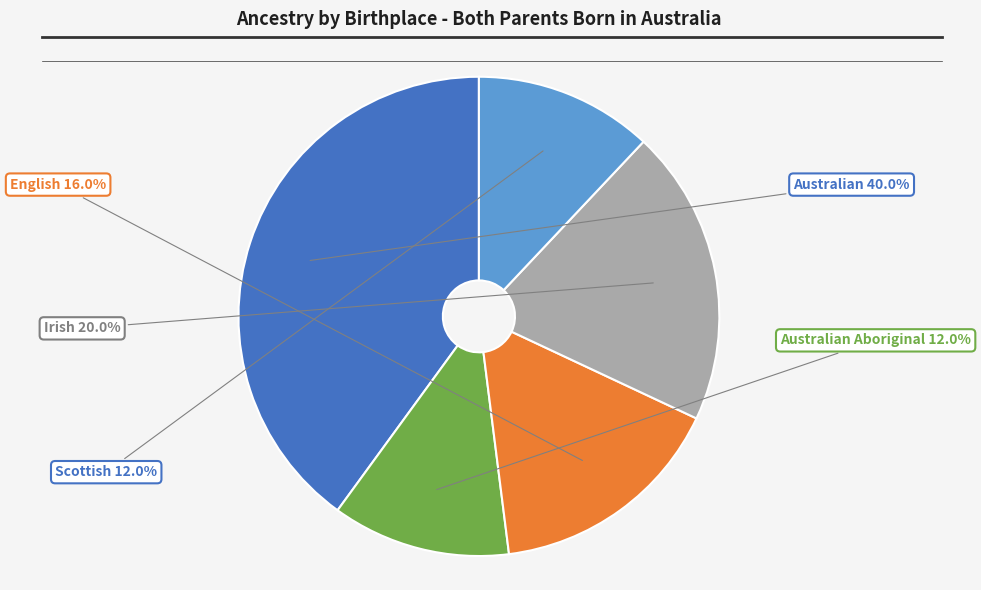

To the nearest percent, what is the average slice percentage?

20%